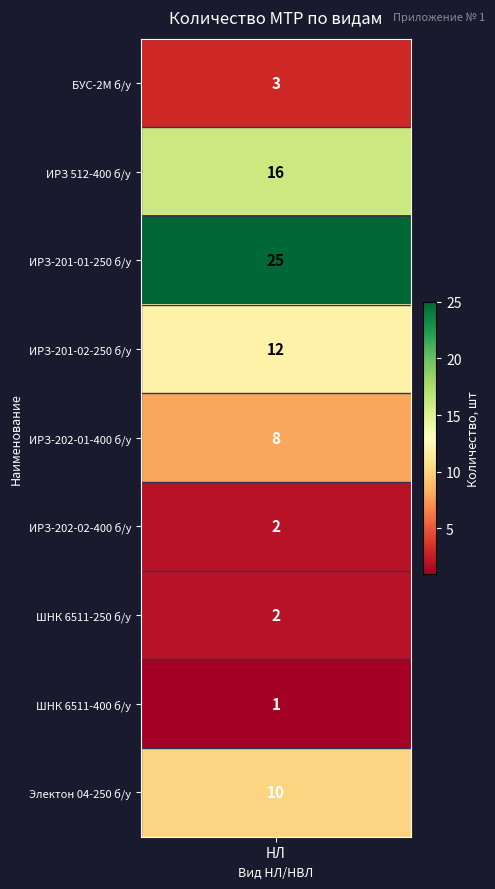

What is the difference between the maximum and minimum values?

24